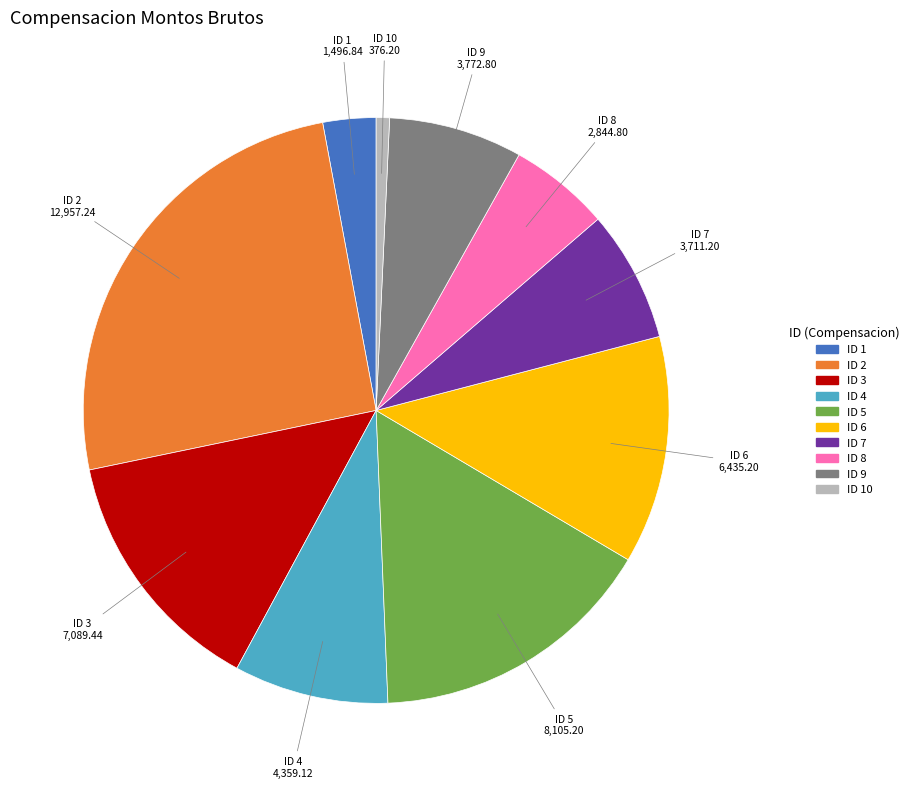

Which has a higher value, ID 7 or ID 5?

ID 5